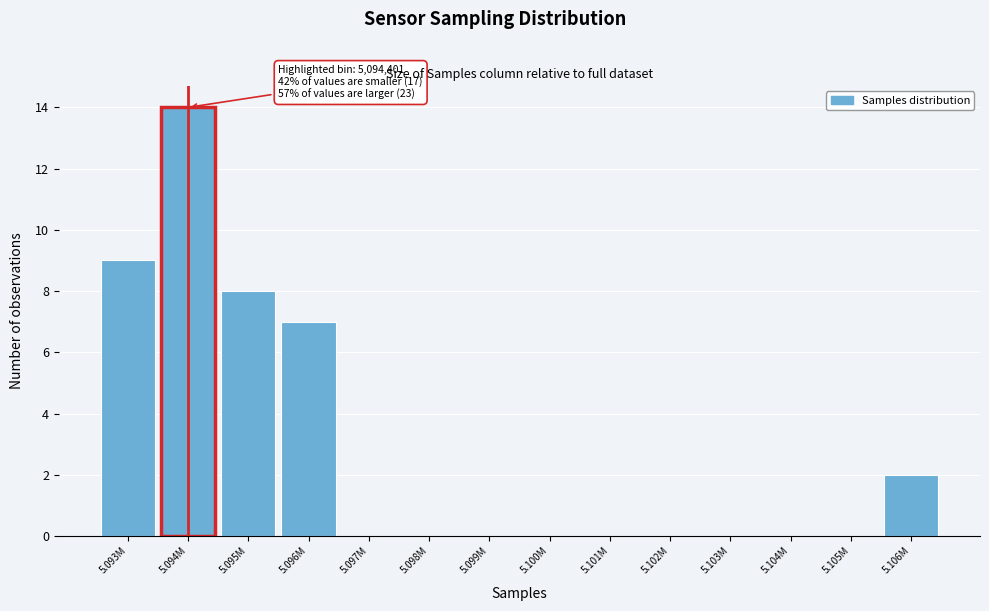

Reading right to left, transcribe all the data shown in this chart.

5.106M=2	5.105M=0	5.104M=0	5.103M=0	5.102M=0	5.101M=0	5.100M=0	5.099M=0	5.098M=0	5.097M=0	5.096M=7	5.095M=8	5.094M=14	5.093M=9